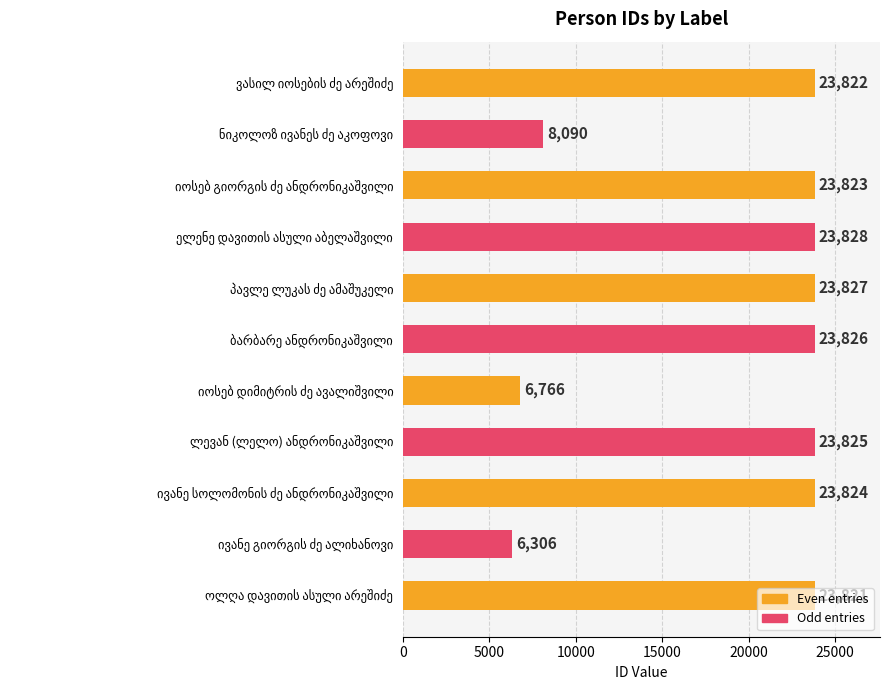

Which label corresponds to the smallest value in the chart?

ივანე გიორგის ძე ალიხანოვი